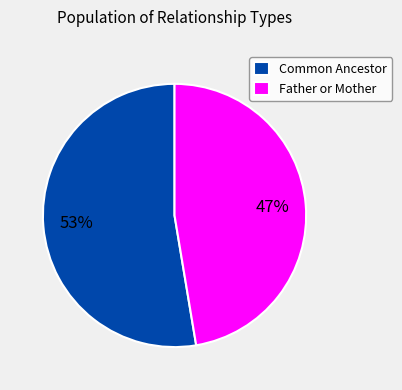

Is there a majority slice in this chart?

Yes